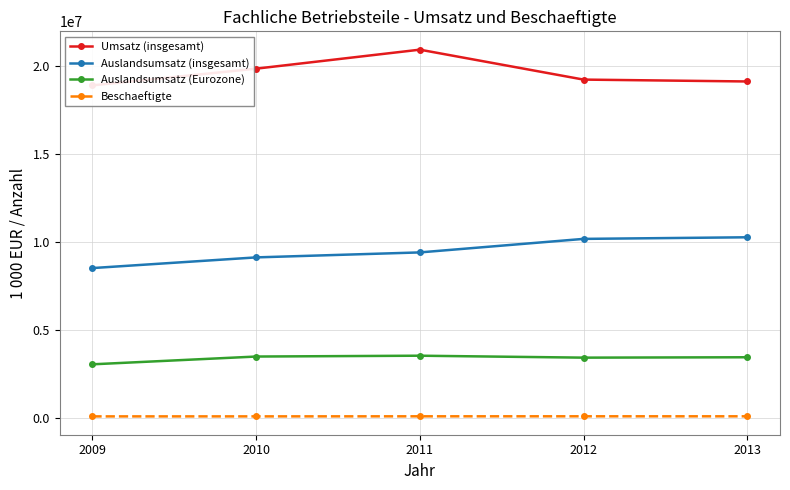

True or false: Auslandsumsatz (insgesamt) has a value of 9401146 at 2011.

True